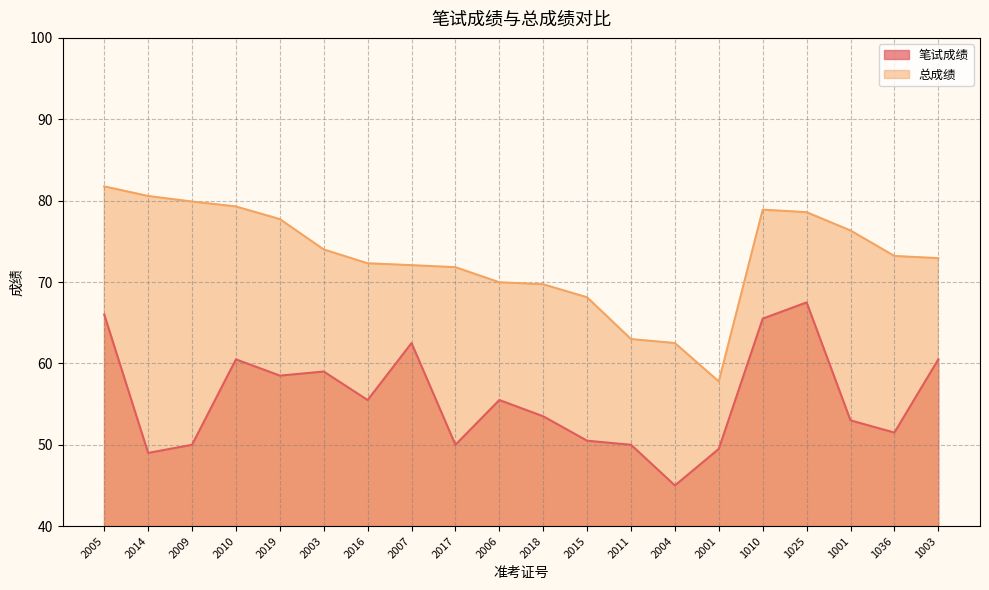

True or false: 笔试成绩 and 总成绩 cross at least once.

False